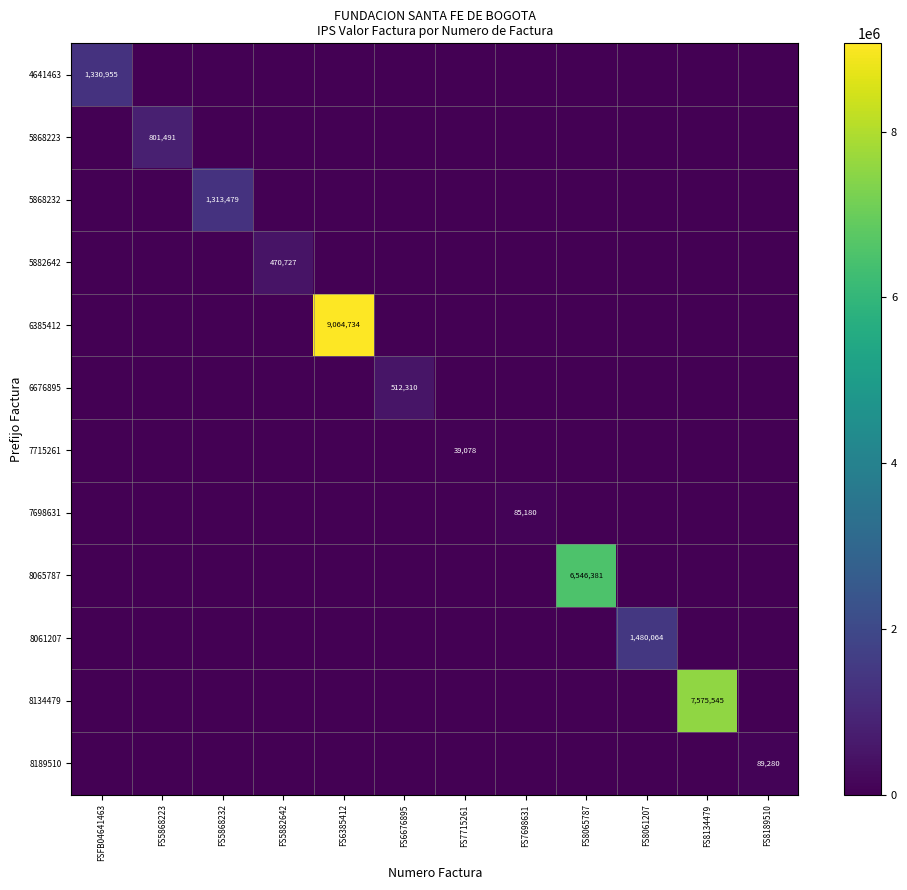

Which series has the largest total across all categories?

6385412